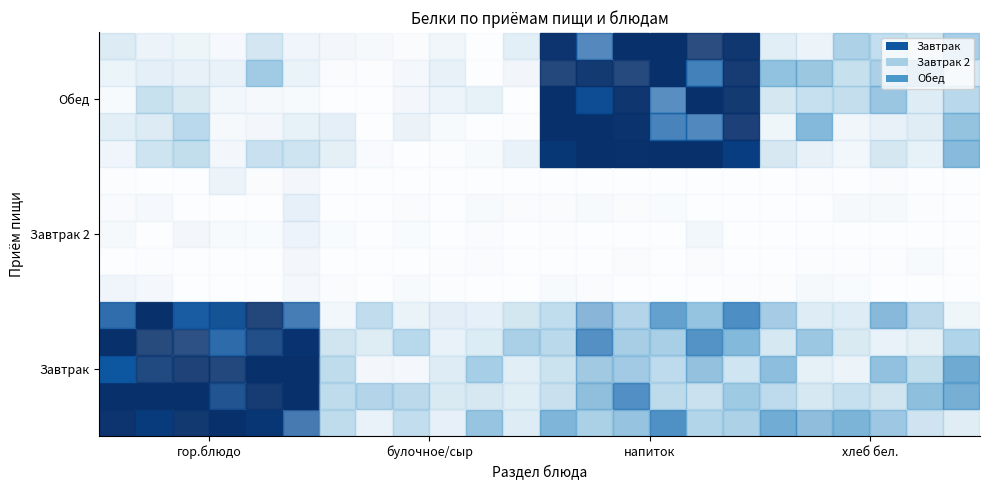

At which label does Завтрак 2 reach its minimum?

булочное/сыр